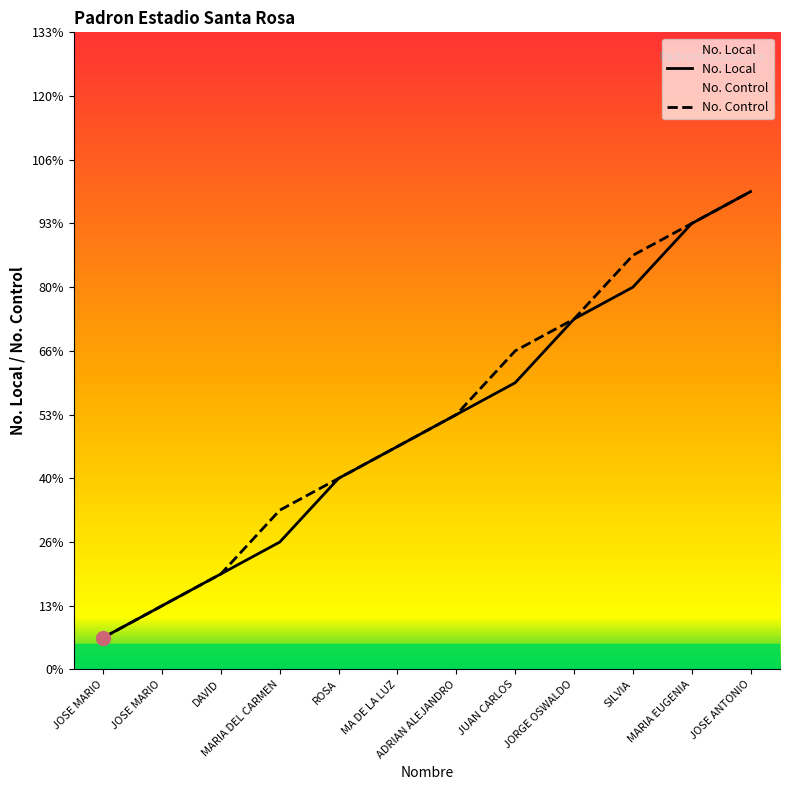

At which category is the sum across all series the highest?

JOSE ANTONIO